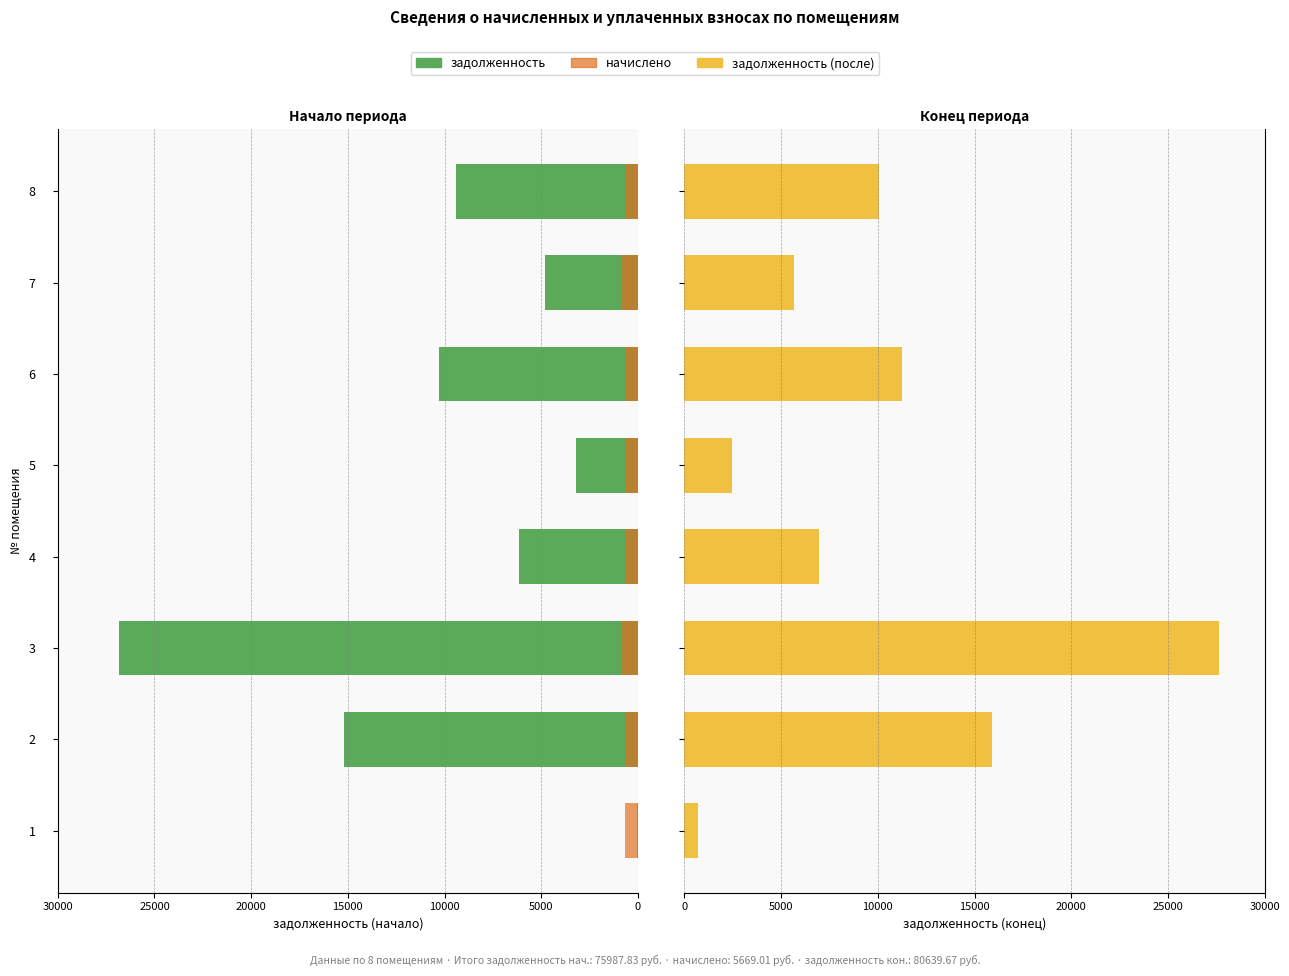

Reading left to right, list all the values displayed in this chart.

задолженность: 54.8	15215.3	26814.3	6173.6	3215.0	10306.0	4808.5	9400.3
начислено: 663.8	665.4	844.9	640.7	665.4	676.9	859.7	652.2
задолженность (после): 718.6	15880.7	27659.2	6968.6	2465.2	11226.7	5668.2	10052.5